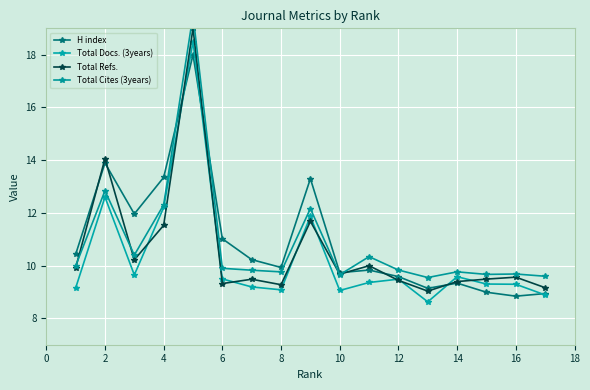

What is the maximum value for Total Cites (3years)?

19.5